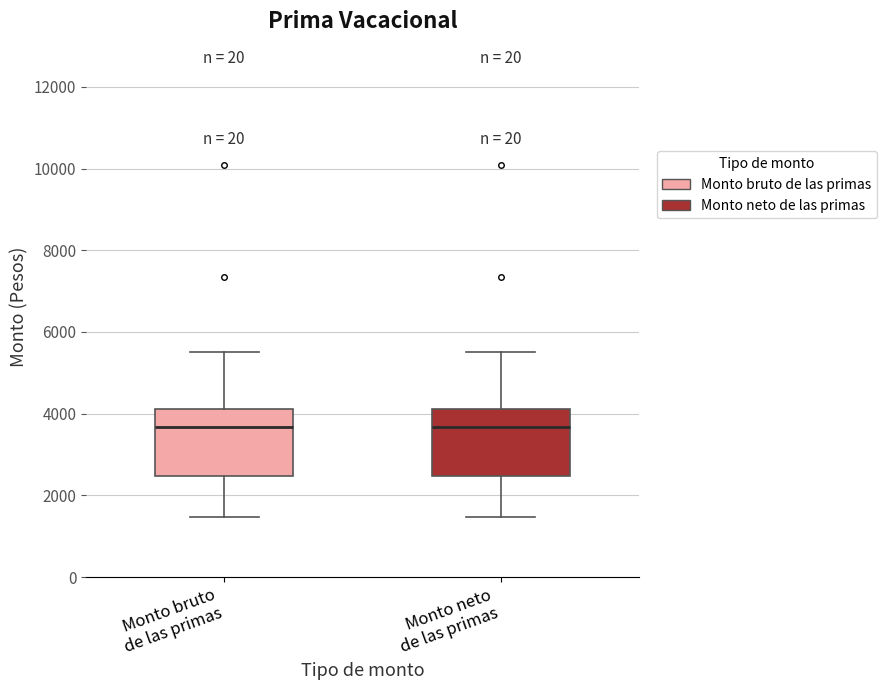

Reading left to right, transcribe this box plot: for each box, give where its median line is, the range the box spans, and where its two whiskers end, as read against the y-axis. The values are not printed on the chart, so give them approximately, as read against the axis.

Monto bruto de las primas: median 3600, box 2400 to 4200, whiskers 1400 to 5600
Monto neto de las primas: median 3600, box 2400 to 4200, whiskers 1400 to 5600